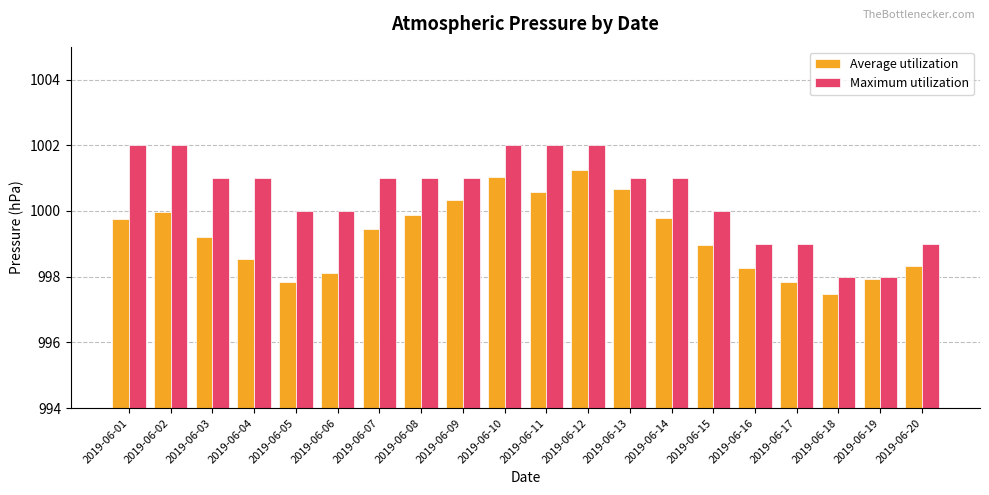

What is the difference between the highest and lowest values at 2019-06-18?

0.5